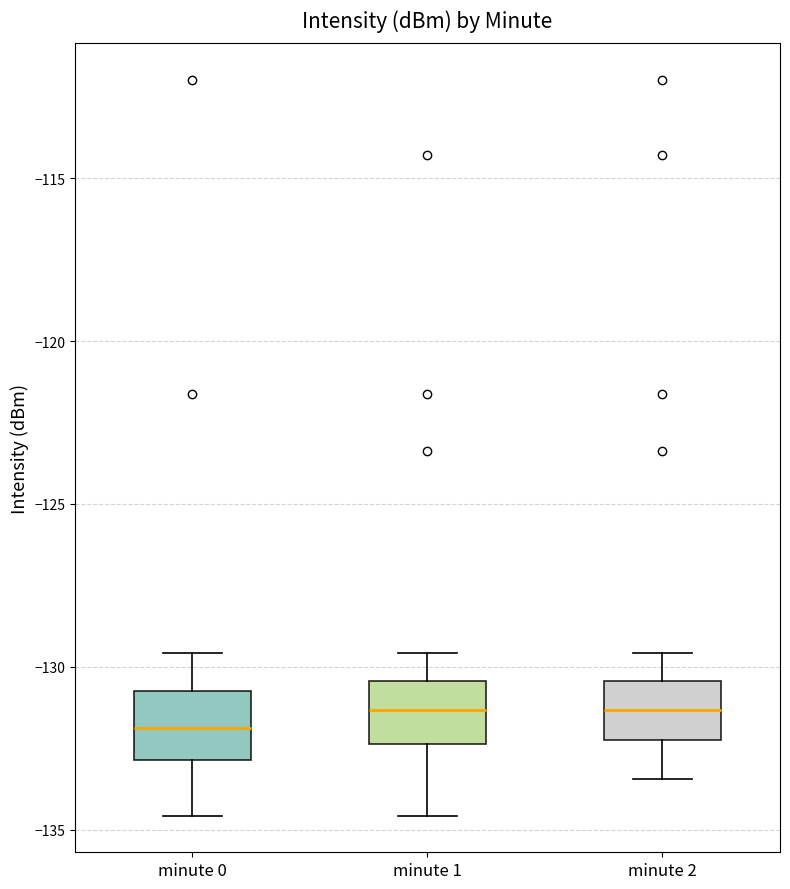

Where is the upper edge of the box for minute 0 on the y-axis? The values are not printed on the chart, so give them approximately, as read against the axis.

-131.0